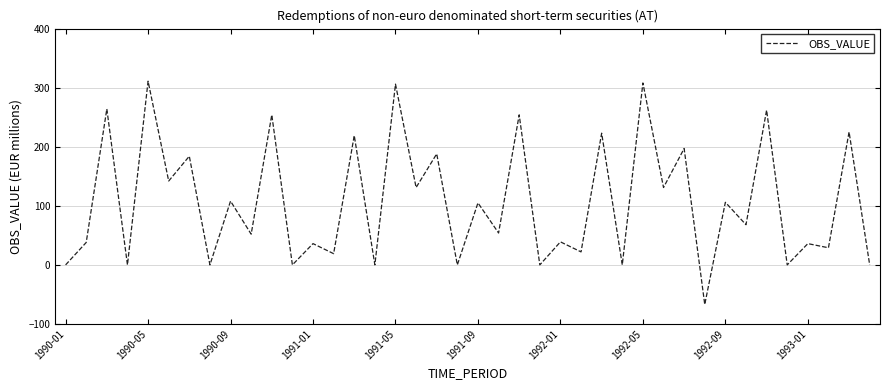

What is the maximum value shown in the chart?

311